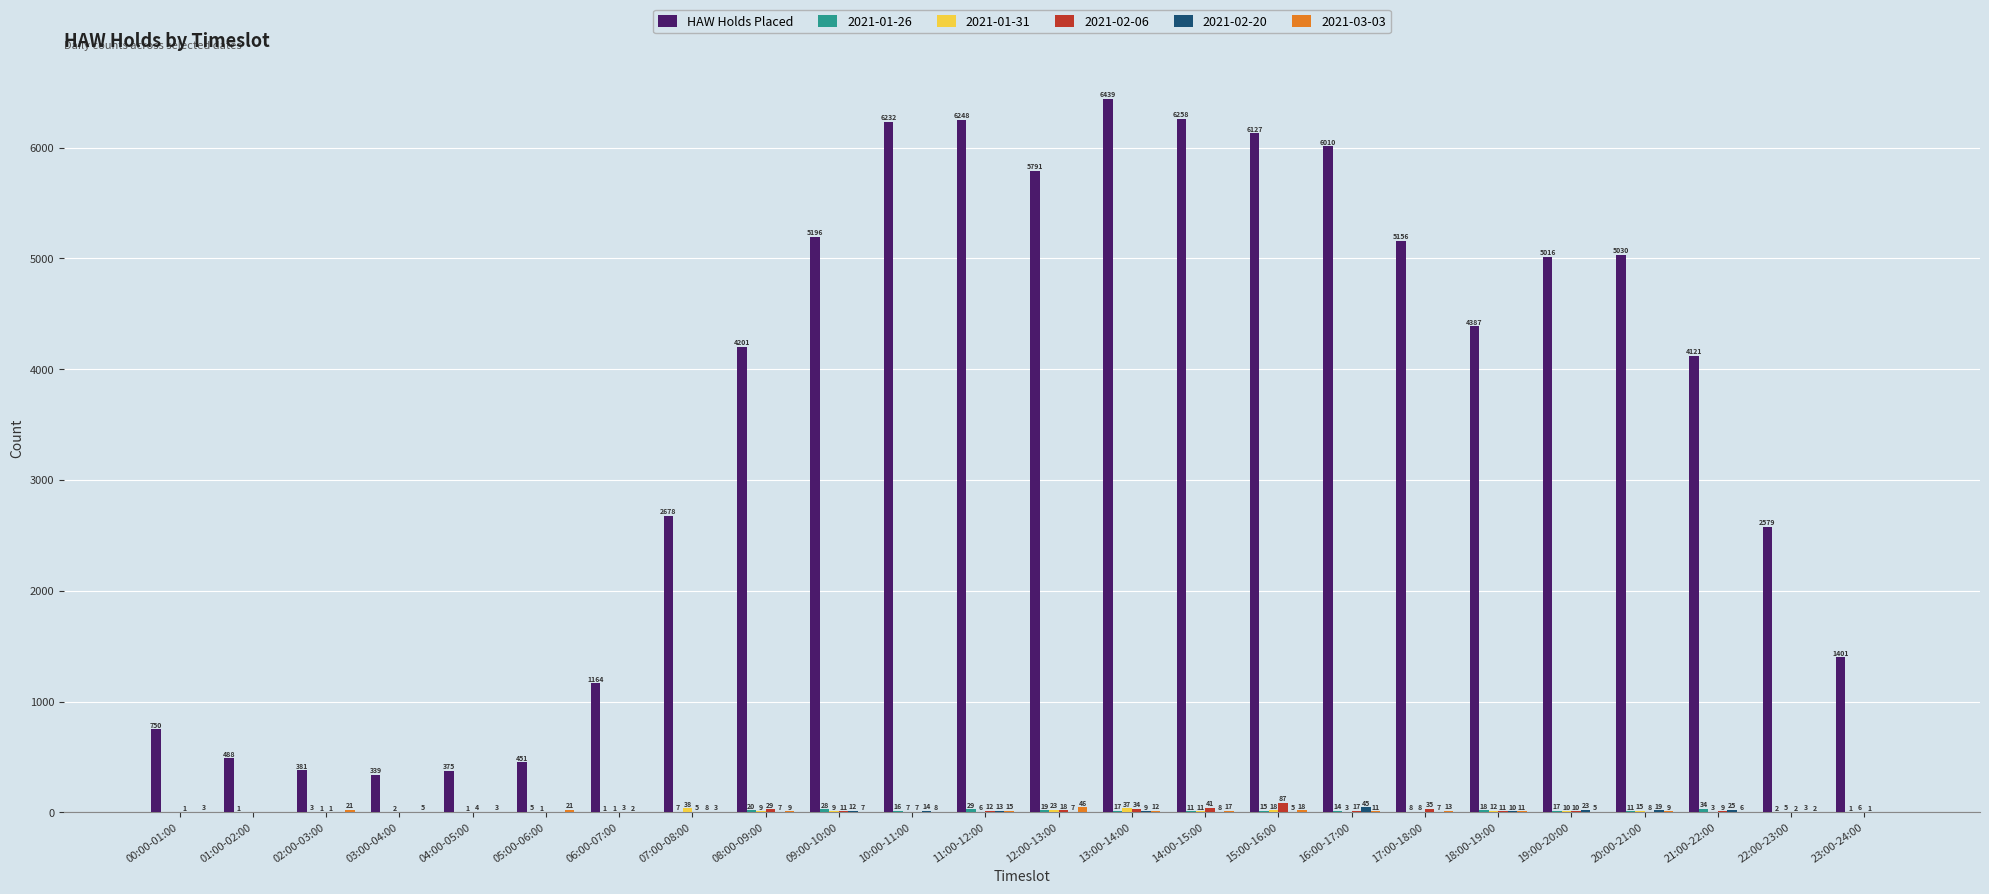

The HAW Holds Placed series shows 6010 at 16:00-17:00. True or false?

True